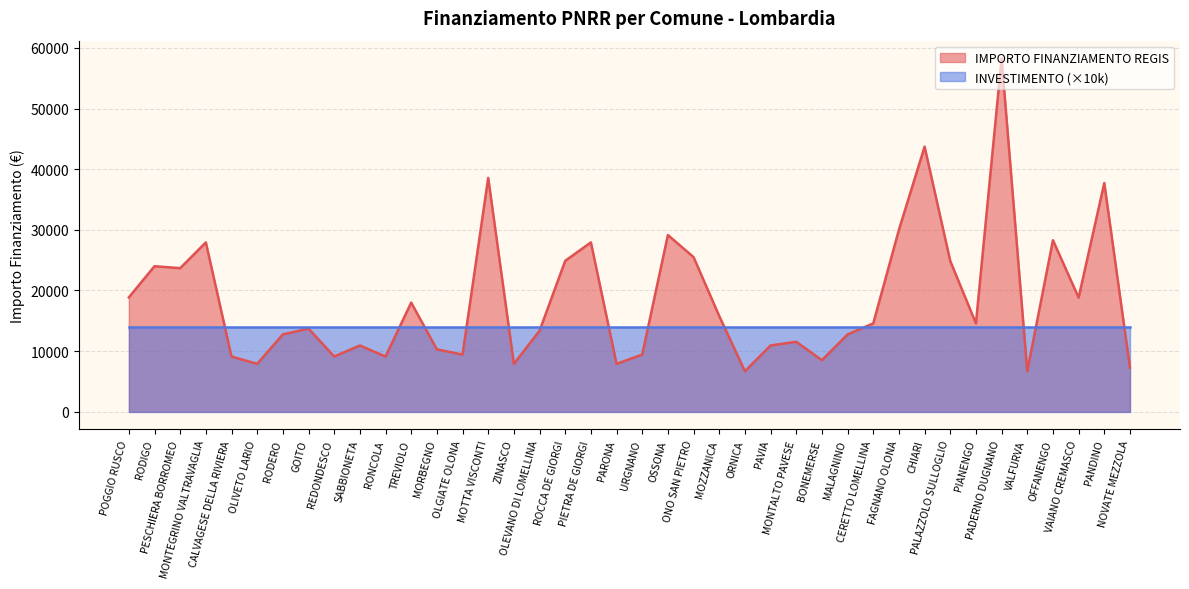

Is it true that the value at PARONA is 7891?

True